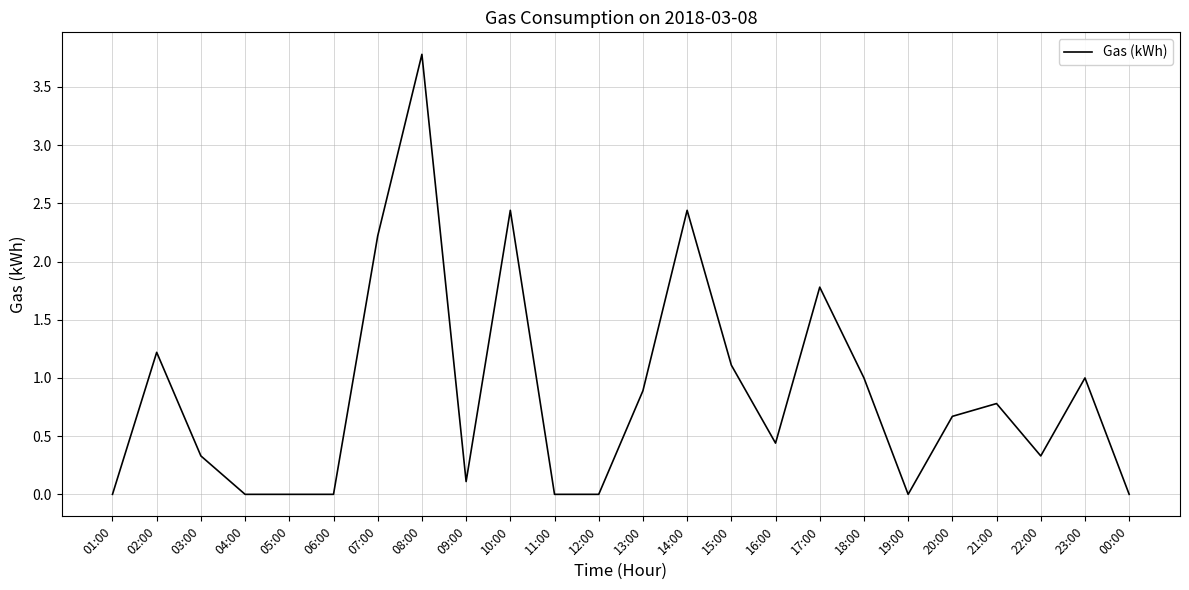

What position from the right is 14:00?

11